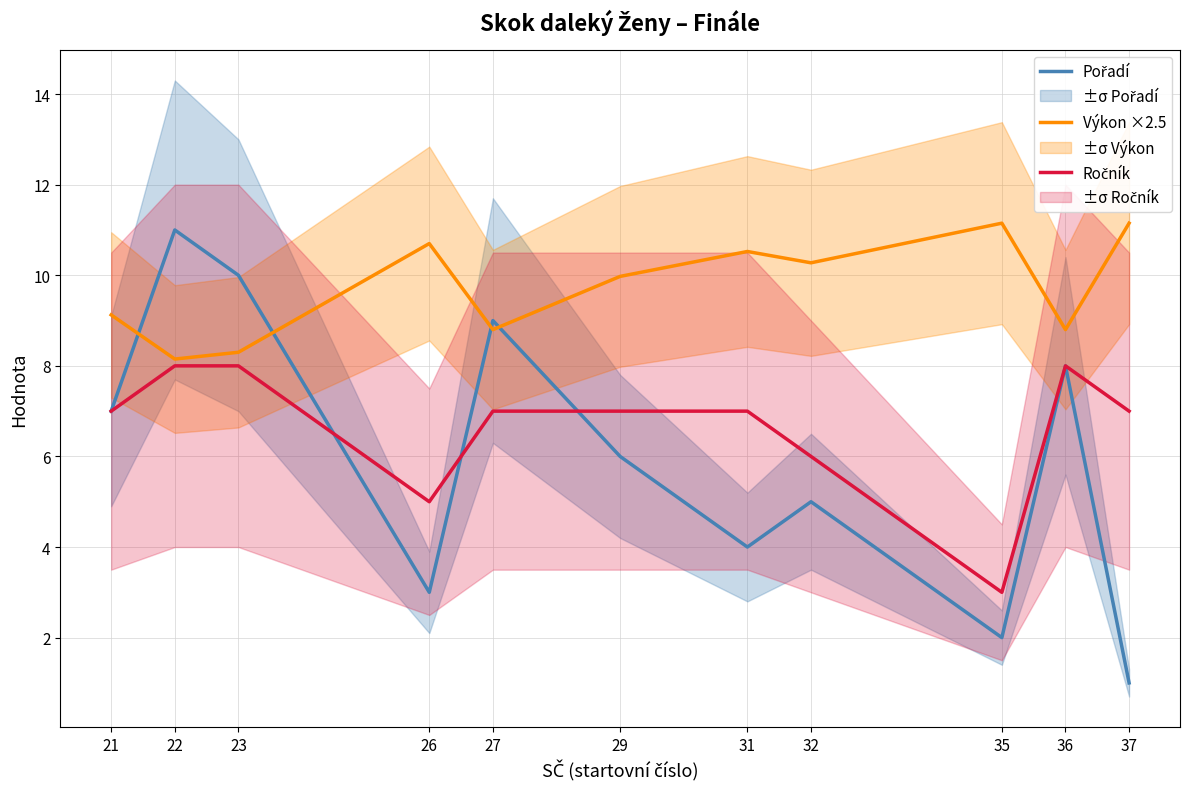

What is the value of the Pořadí point at the 9th from the left?

2.0